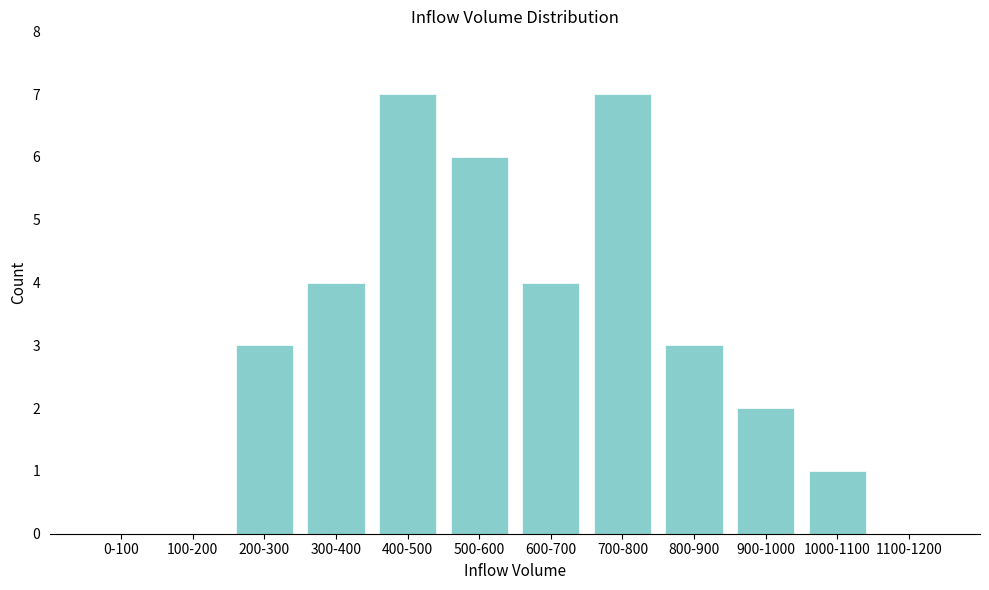

Reading left to right, transcribe all the data shown in this chart.

0-100=0	100-200=0	200-300=3	300-400=4	400-500=7	500-600=6	600-700=4	700-800=7	800-900=3	900-1000=2	1000-1100=1	1100-1200=0